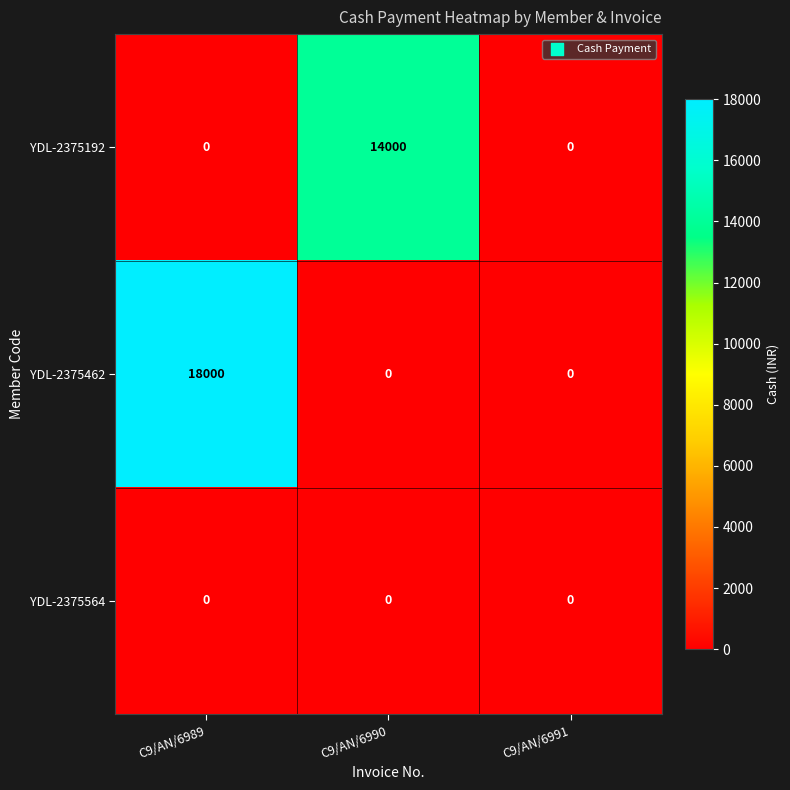

Which series has the largest total across all categories?

YDL-2375462